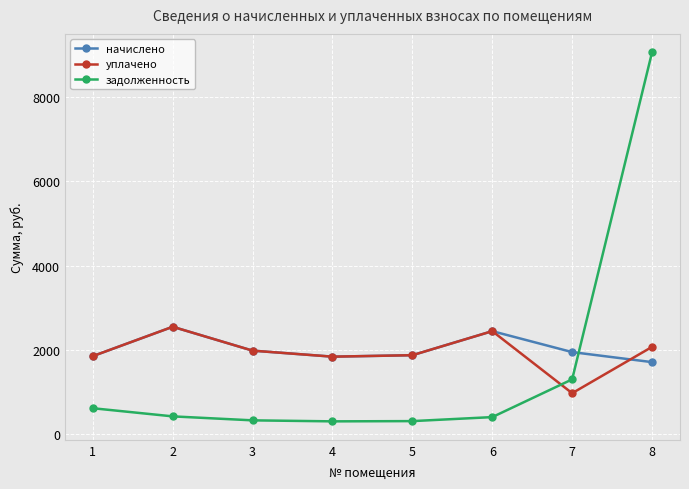

At which category does начислено reach its first local peak?

2